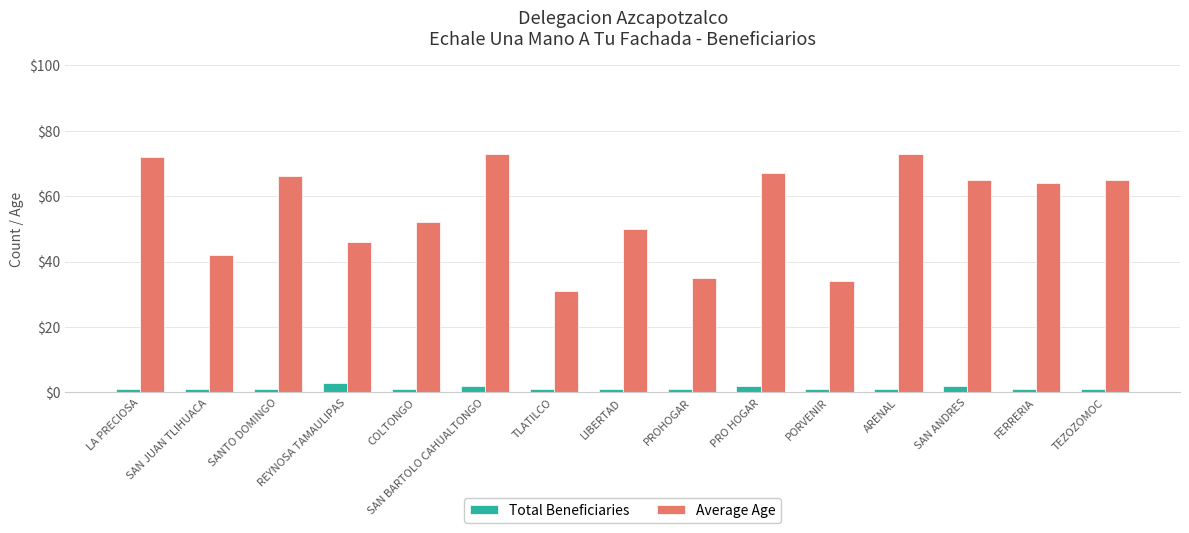

What is the value of the Average Age bar at the 6th from the left?

73